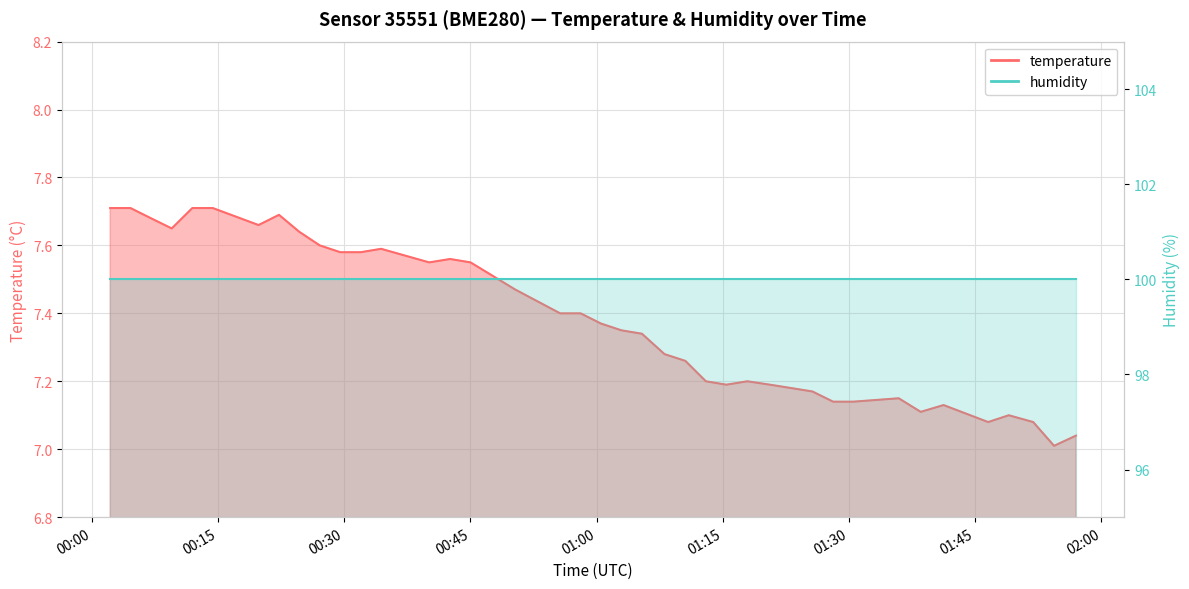

What is the value of the 19th point from the left?

7.4